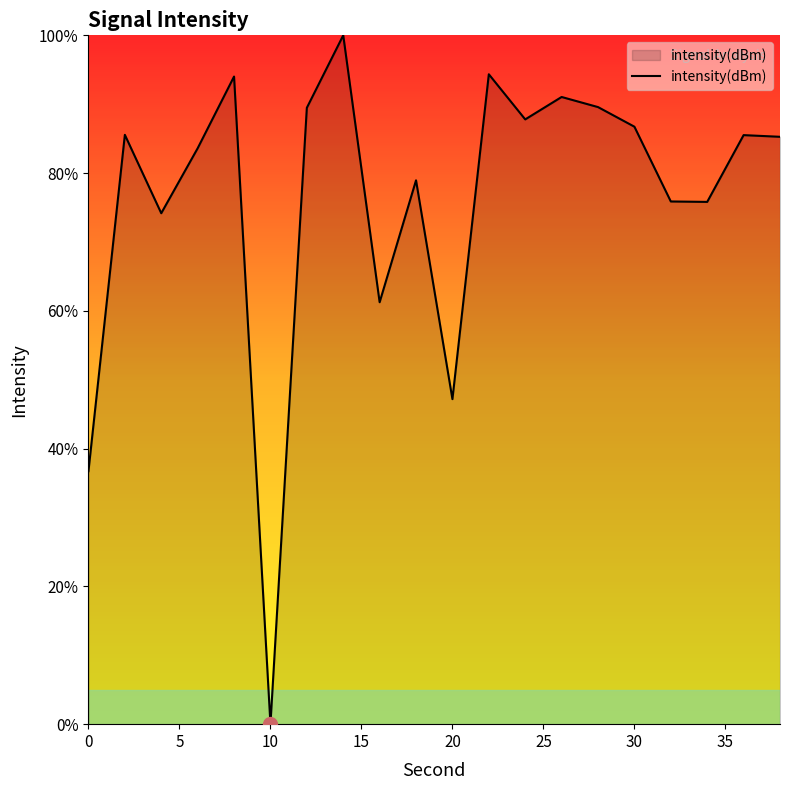

How many positive values are there?

19